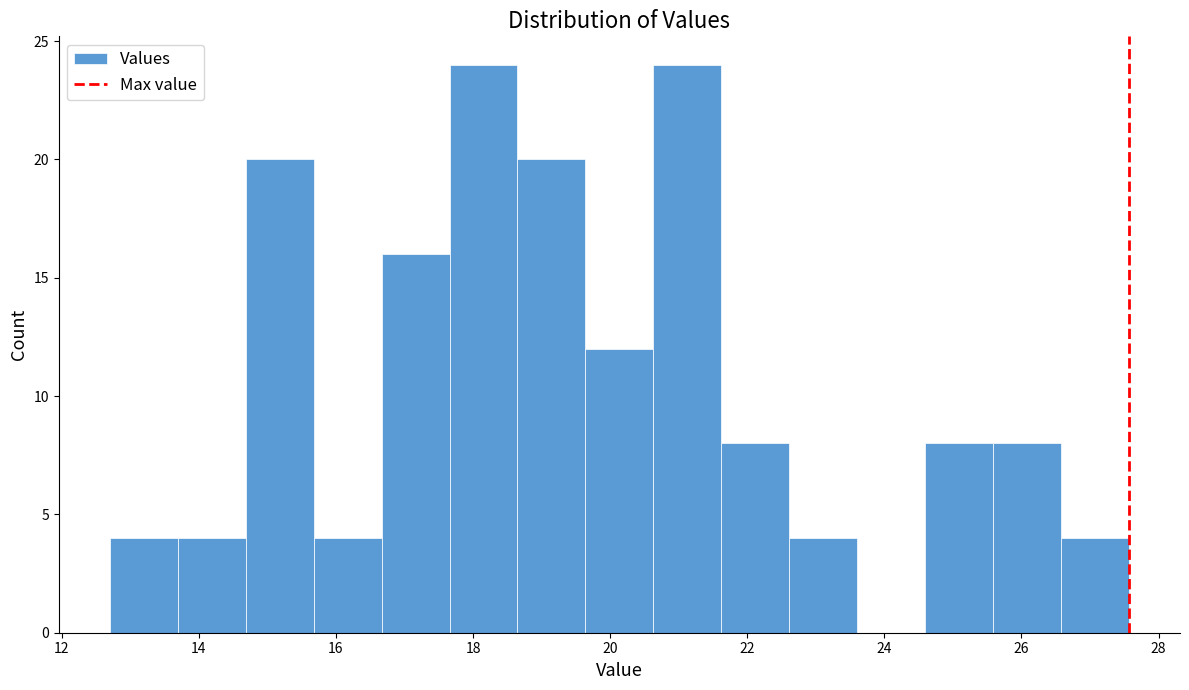

Reading left to right, list every bar in this chart as the range it spans on the x-axis followed by its height. Neither the bar edges nor the heights are printed on the chart, so give them approximately, as read against the axes.

12.8 to 13.6: 4
13.6 to 14.6: 4
14.6 to 15.6: 20
15.6 to 16.6: 4
16.6 to 17.6: 16
17.6 to 18.6: 24
18.6 to 19.6: 20
19.6 to 20.6: 12
20.6 to 21.6: 24
21.6 to 22.6: 8
22.6 to 23.6: 4
23.6 to 24.6: 0
24.6 to 25.6: 8
25.6 to 26.6: 8
26.6 to 27.6: 4